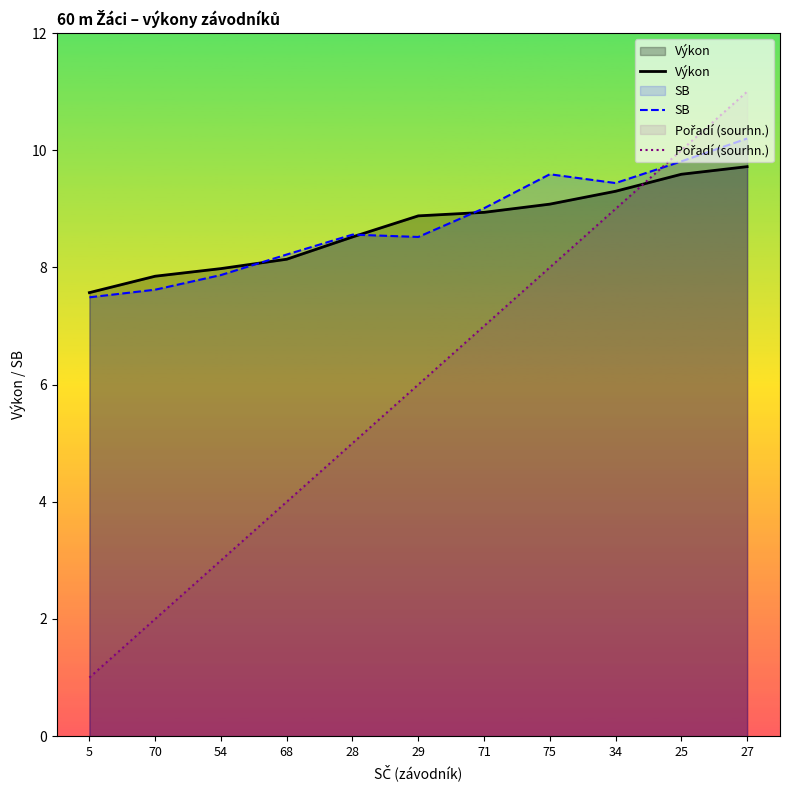

Between 70 and 28, which series saw the biggest shift?

Pořadí (sourhn.)